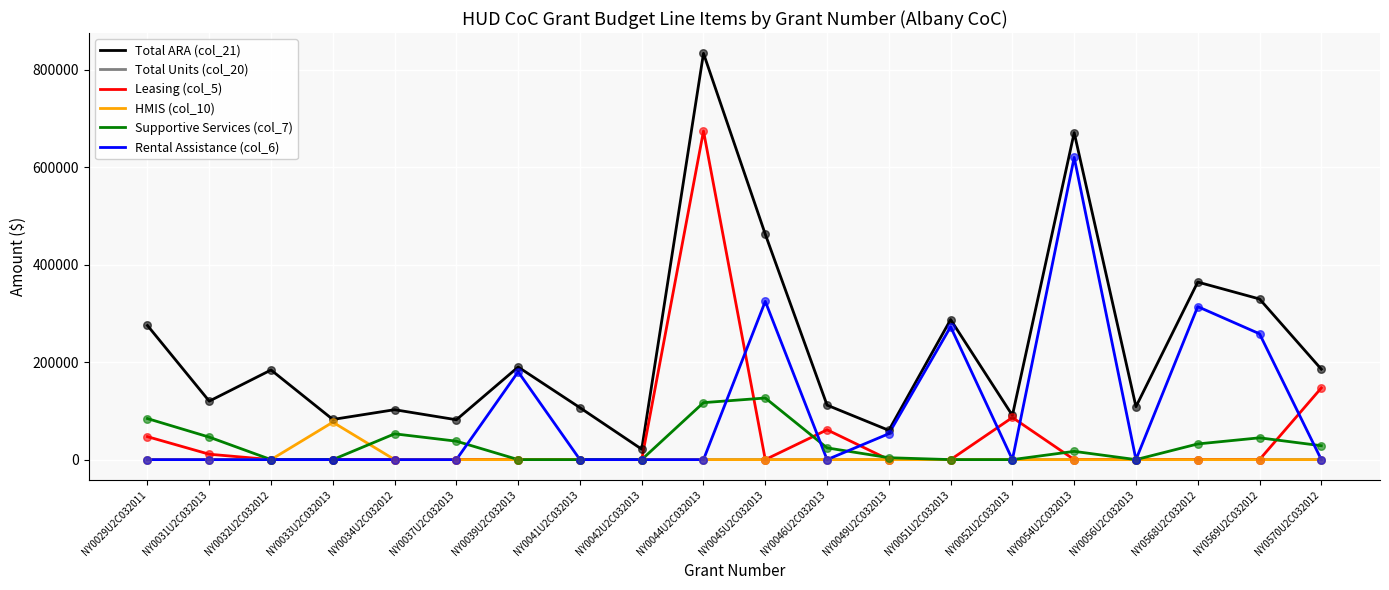

Which series has the largest total across all categories?

Total ARA (col_21)